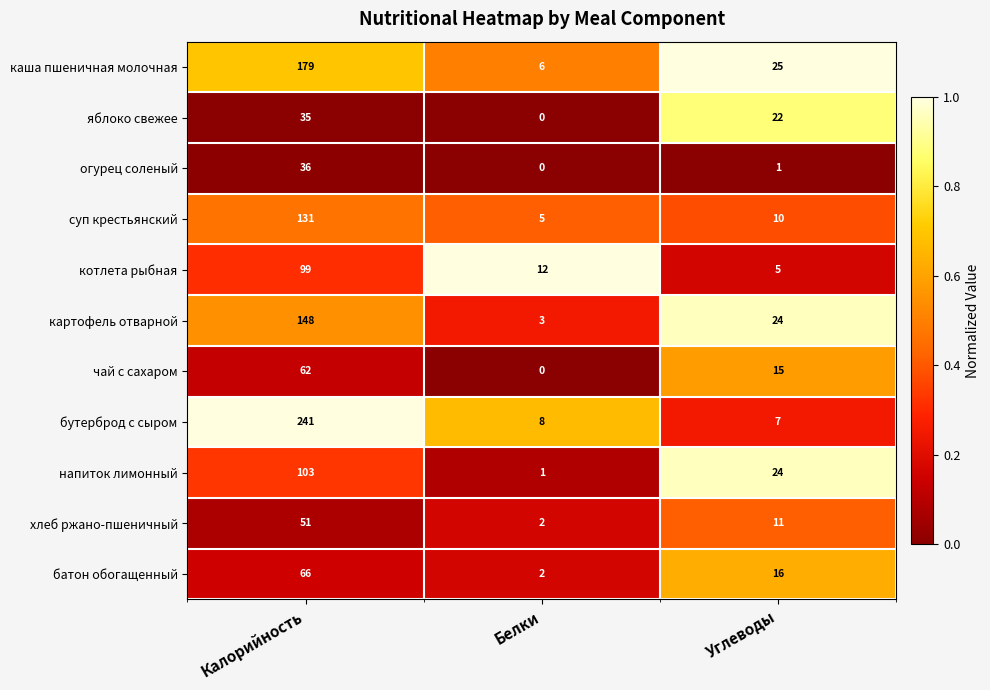

What value does the бутерброд с сыром series have at Калорийность?

241